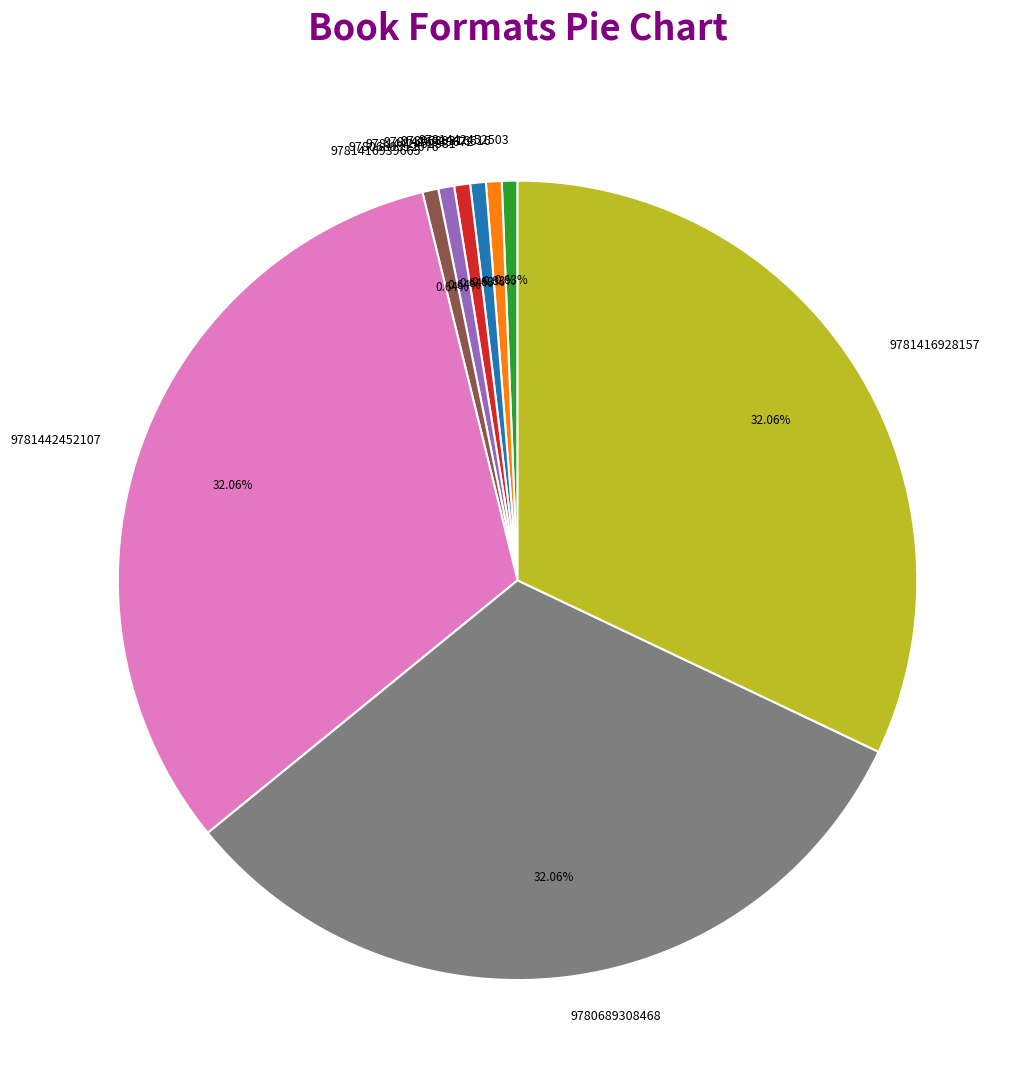

Between 9781442452503 and 9781416928157, which is larger?

9781416928157